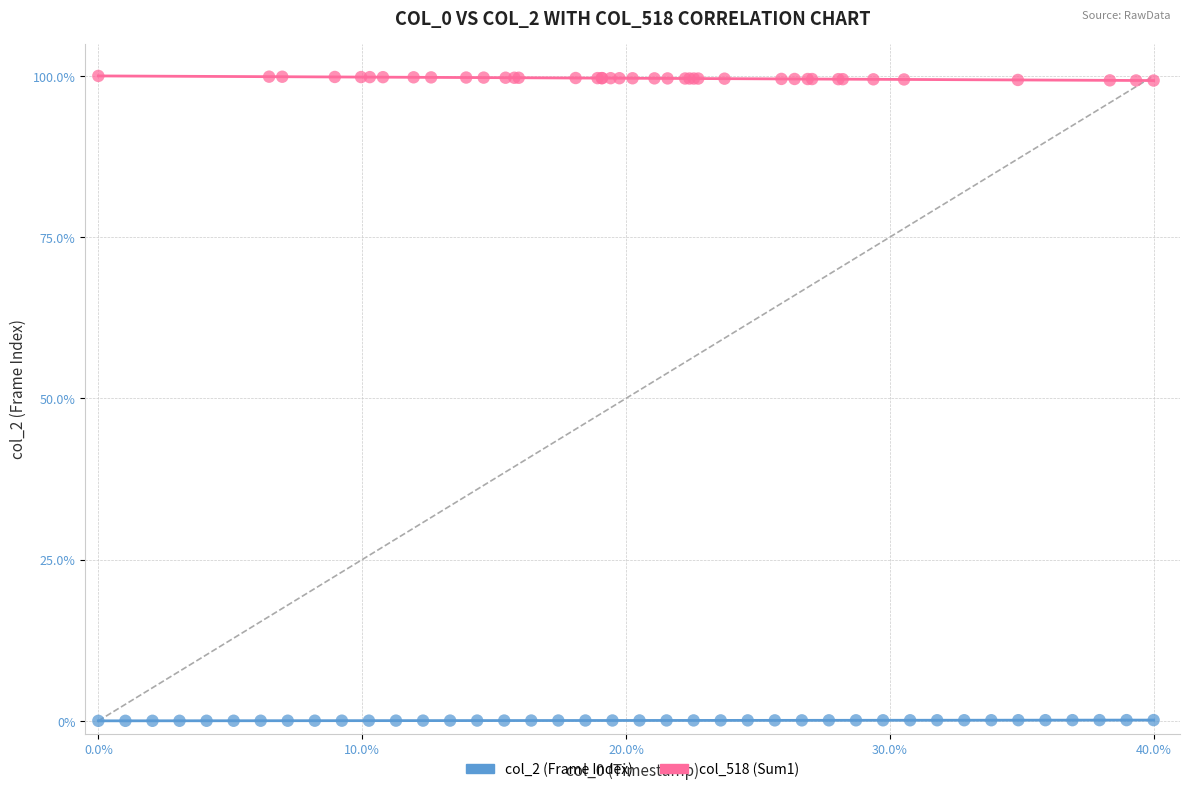

Which series reaches the maximum Y coordinate?

col_518 (Sum1)